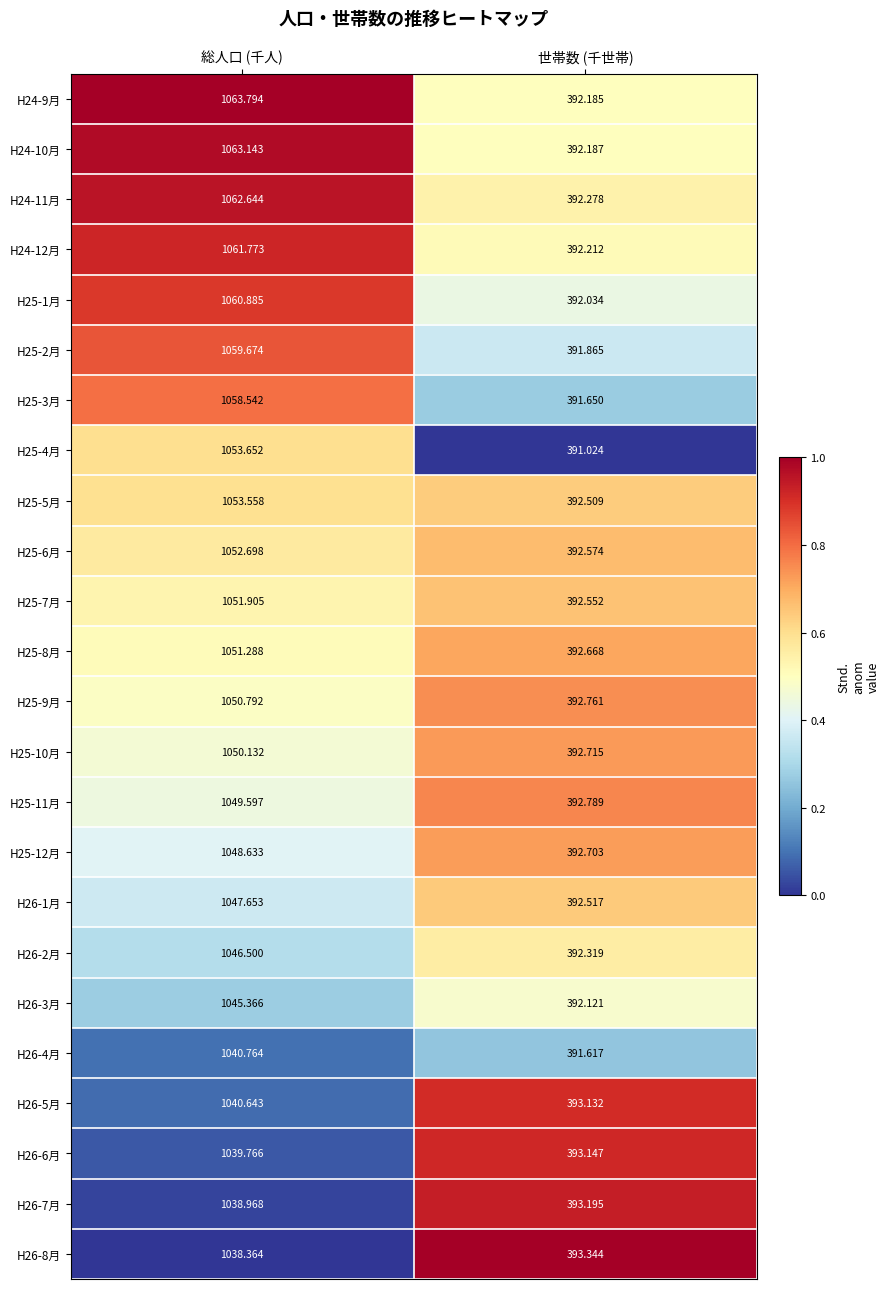

List the series in order of their peak value, lowest first.

H26-8月, H26-7月, H26-6月, H26-5月, H26-4月, H26-3月, H26-2月, H26-1月, H25-12月, H25-11月, H25-10月, H25-9月, H25-8月, H25-7月, H25-6月, H25-5月, H25-4月, H25-3月, H25-2月, H25-1月, H24-12月, H24-11月, H24-10月, H24-9月